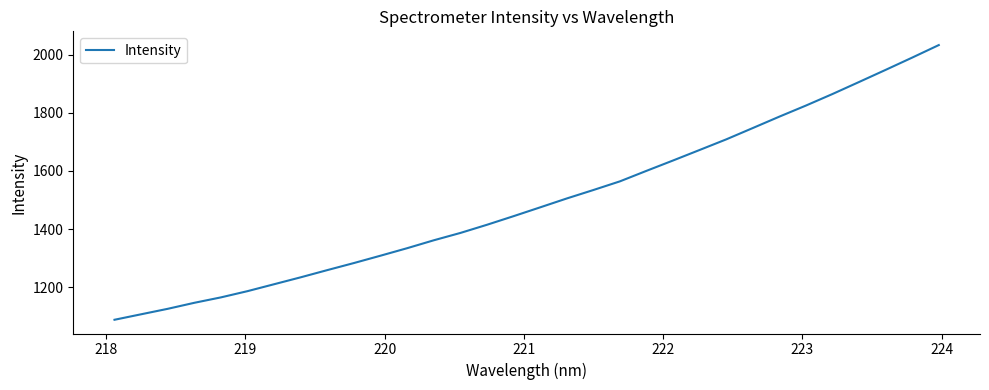

What is the smallest value displayed?

1087.8